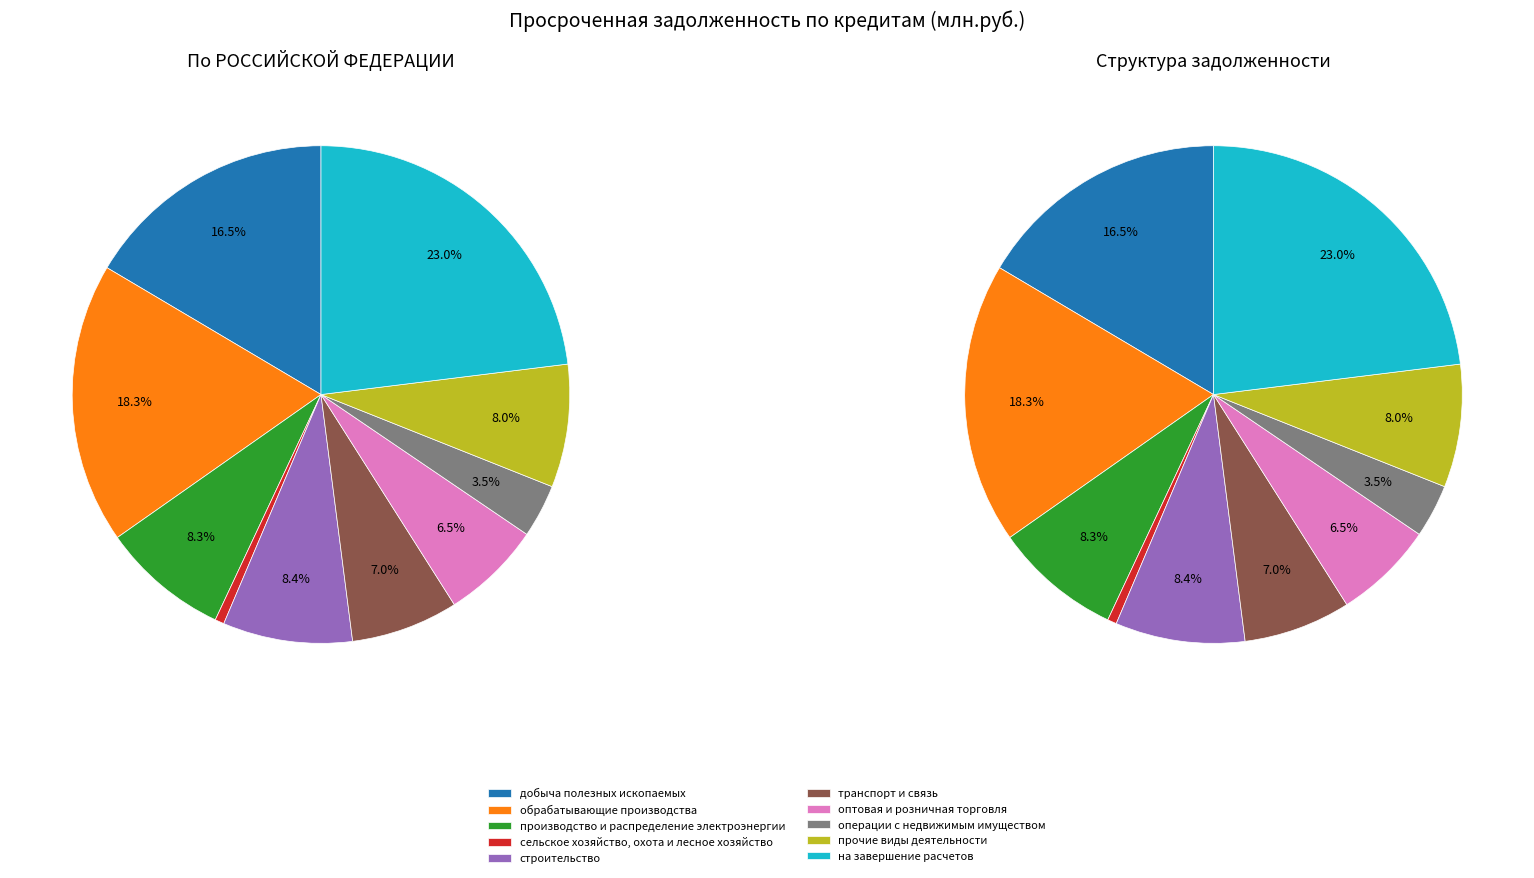

What percentage is the операции с недвижимым имуществом slice, to the nearest percent?

3%